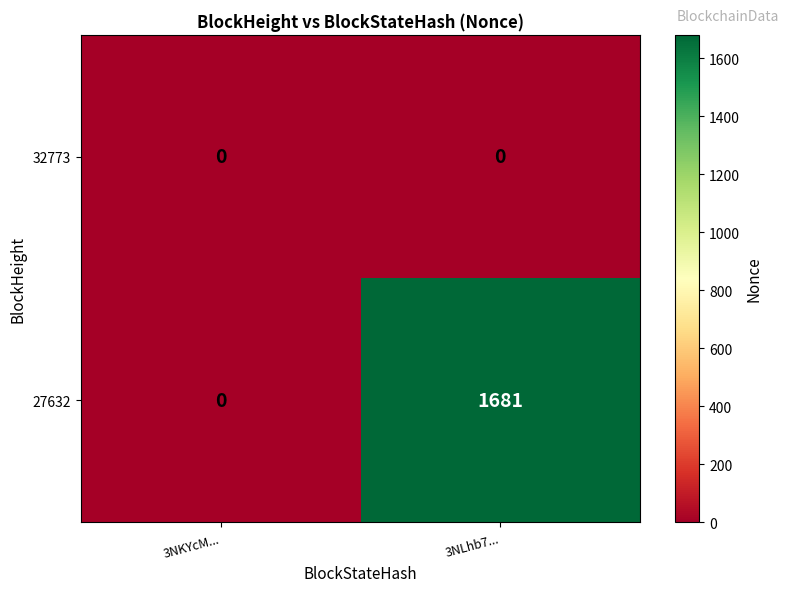

At how many categories does at least one series exceed 337?

1